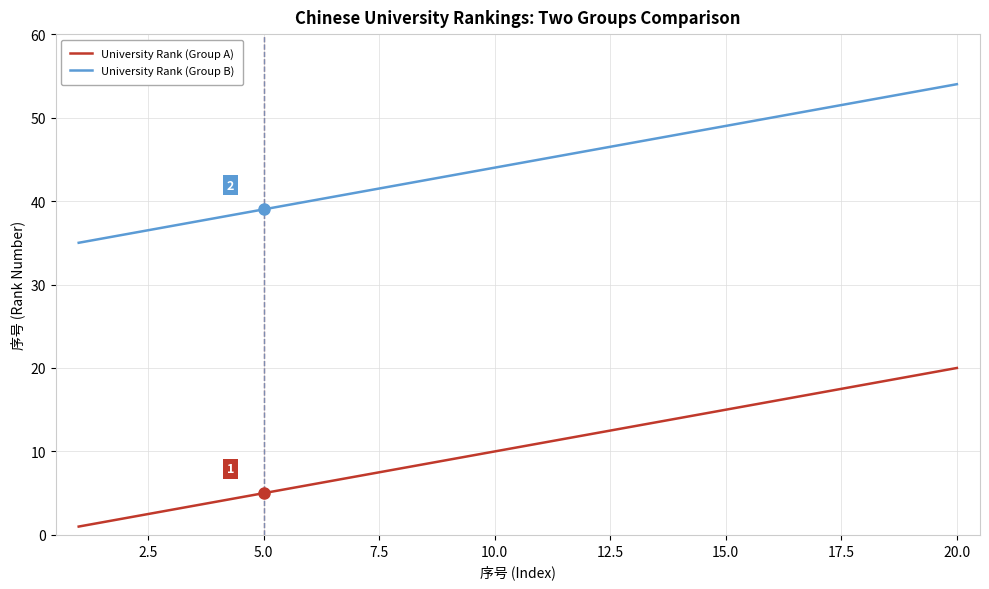

Which series has the largest total across all categories?

University Rank (Group B)